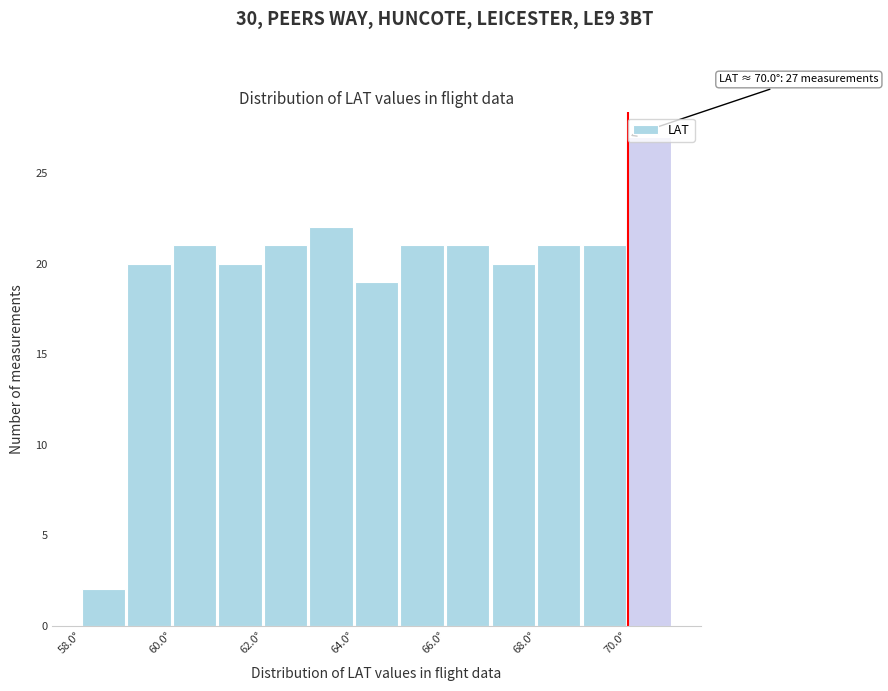

Which range on the x-axis has the tallest bar?

70 to 71